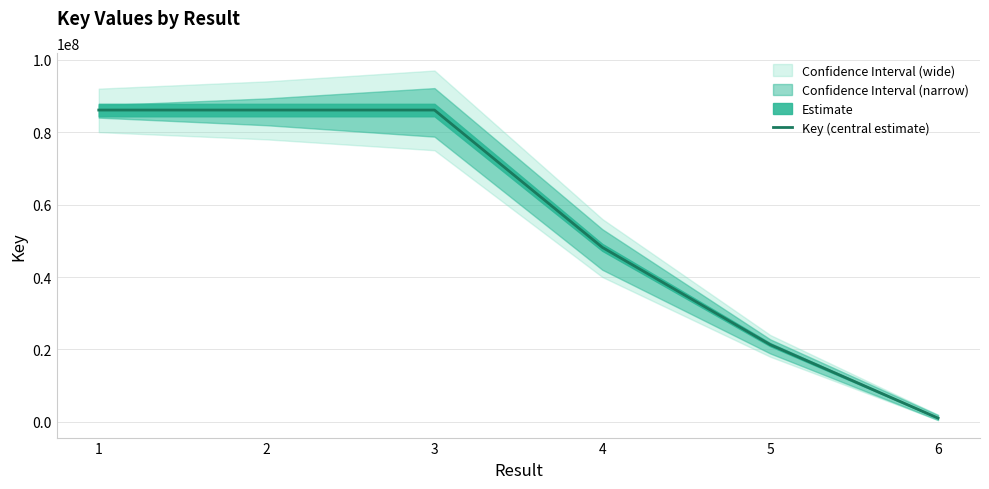

How many points are higher than both their immediate neighbors (excluding endpoints)?

1